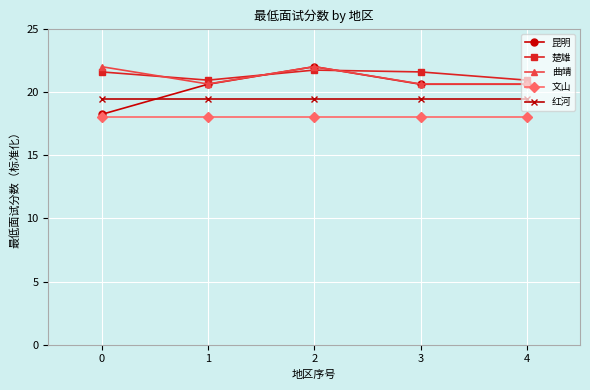

Reading left to right, what are all the values shown in this chart?

昆明: 0=18.2	1=20.6	2=22.0	3=20.6	4=20.6
楚雄: 0=21.6	1=20.9	2=21.7	3=21.6	4=20.9
曲靖: 0=22.0	1=20.6	2=22.0	3=20.6	4=20.6
文山: 0=18.0	1=18.0	2=18.0	3=18.0	4=18.0
红河: 0=19.4	1=19.4	2=19.4	3=19.4	4=19.4